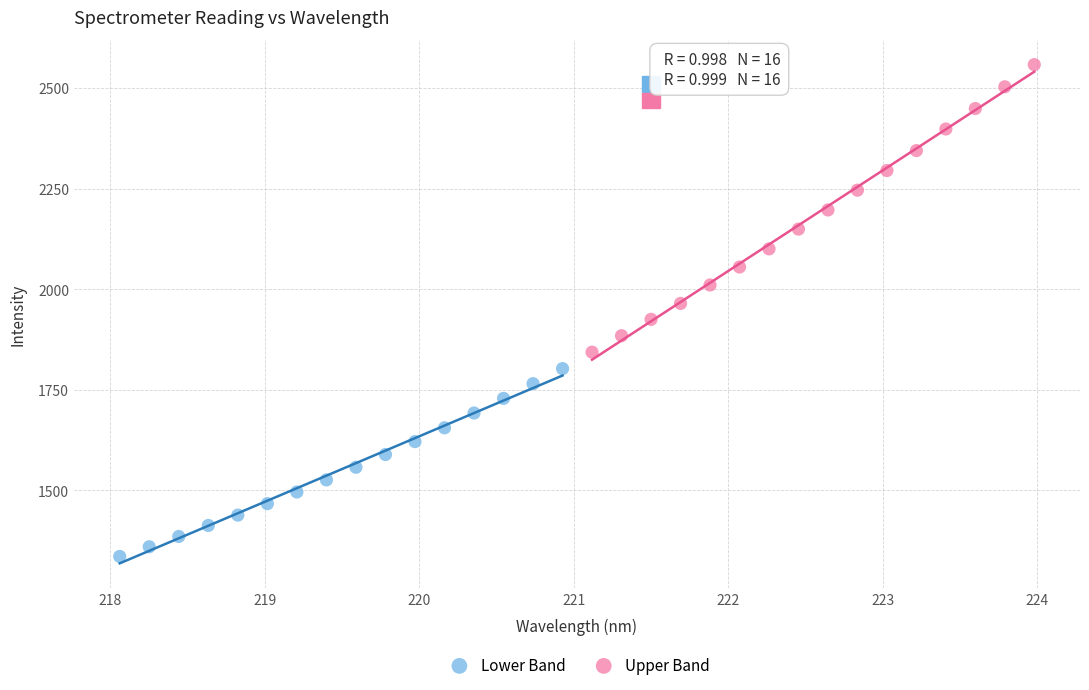

What are all the series names shown in the legend?

Lower Band, Upper Band